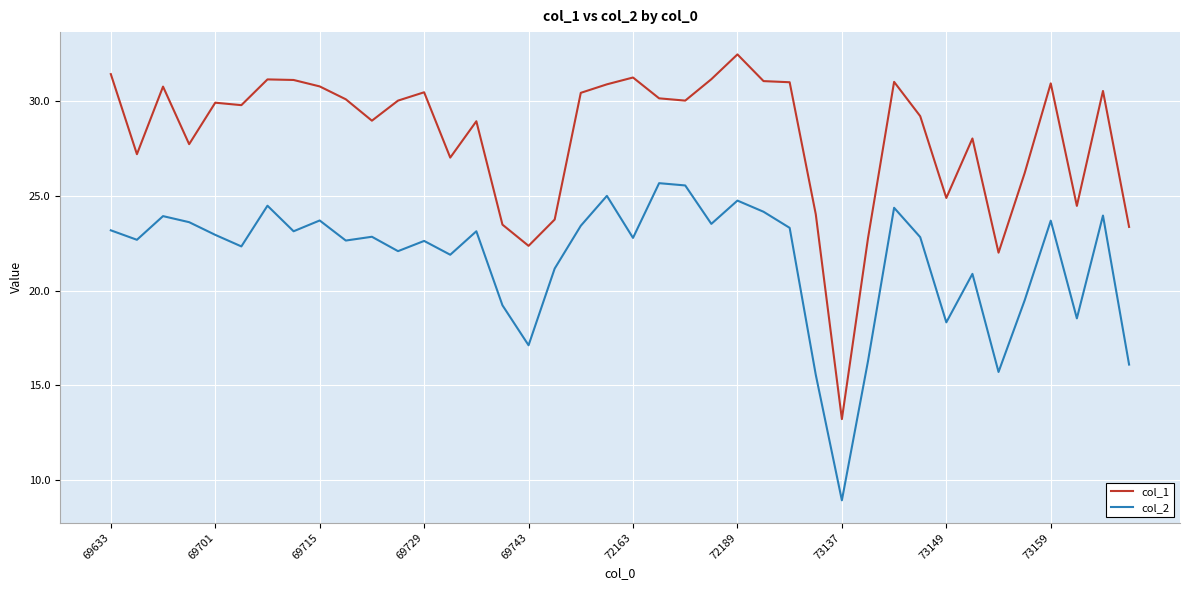

True or false: col_1 and col_2 intersect in this chart.

False